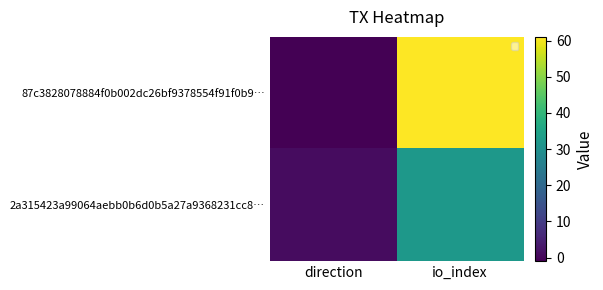

The value of 2a315423a99064aebb0b6d0b5a27a9368231cc8… at direction is 2. True or false?

False